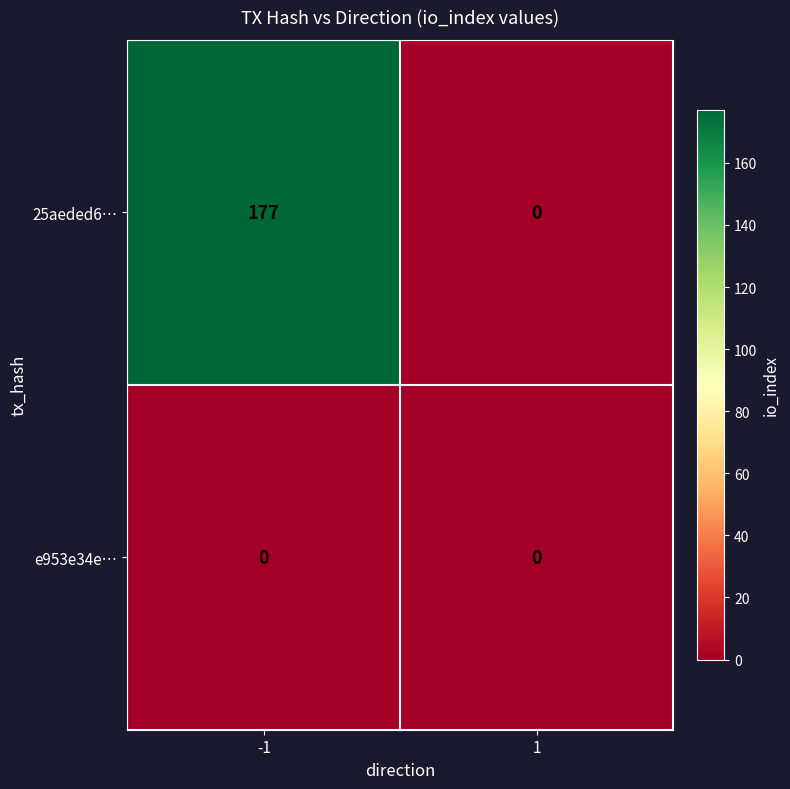

Reading right to left, transcribe all the data shown in this chart.

25aeded6…: 0	177
e953e34e…: 0	0